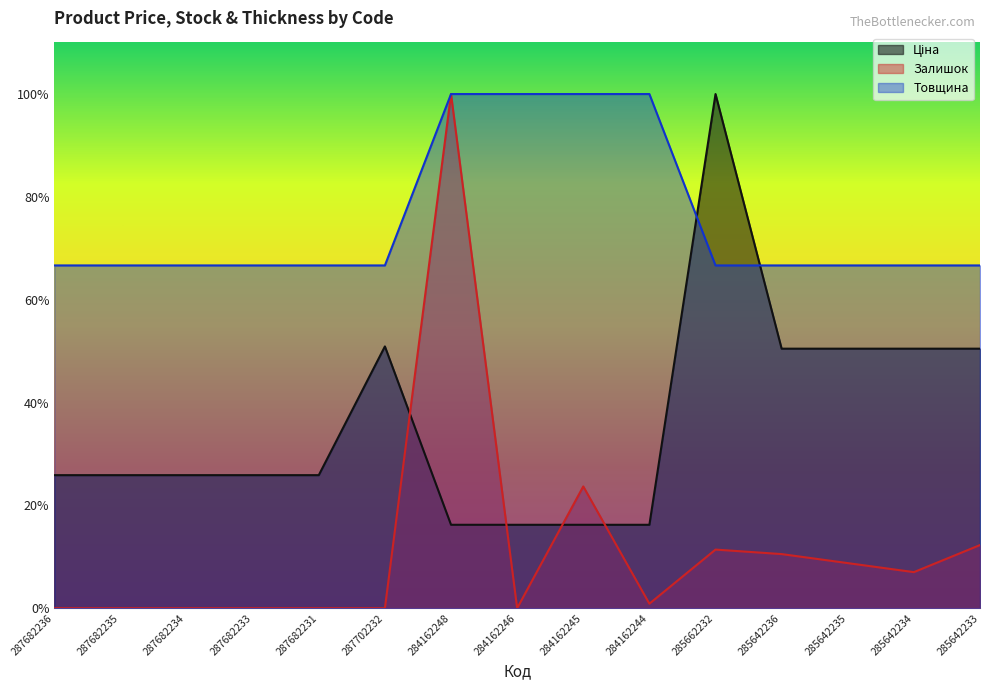

What is the difference between the Ціна values at 285662232 and 287682235?

43787.7